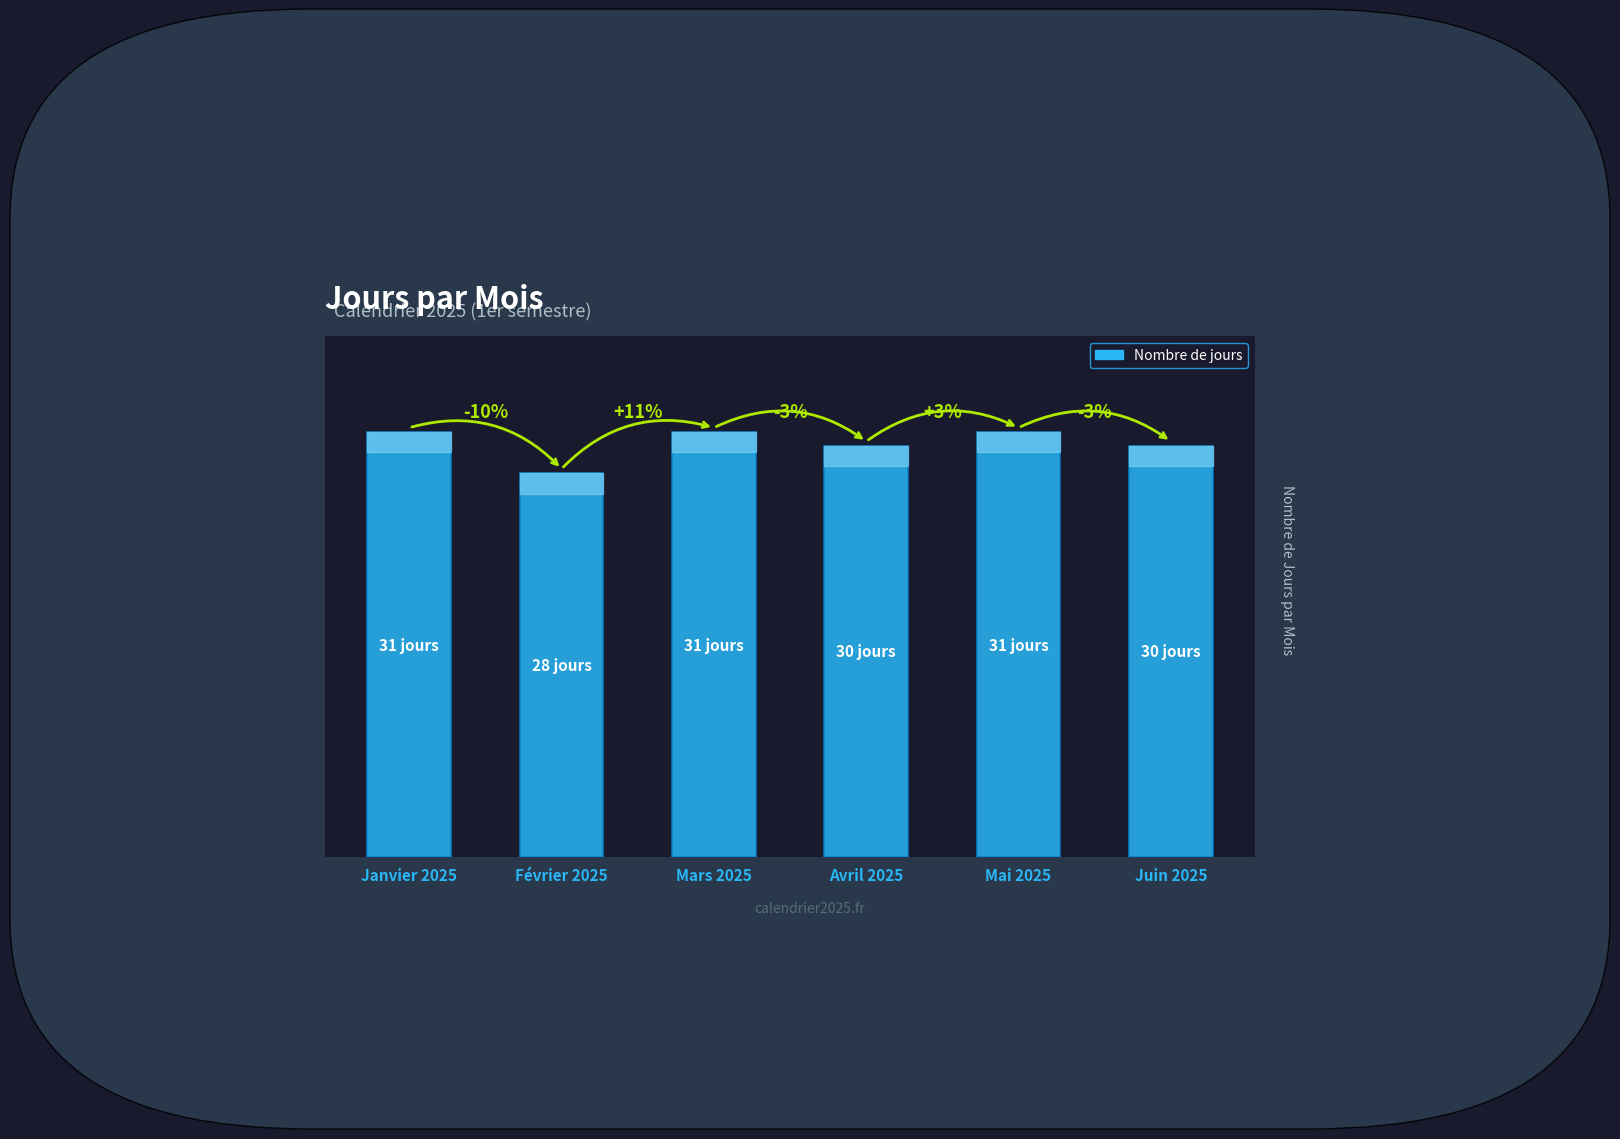

Are the bars horizontal?

No